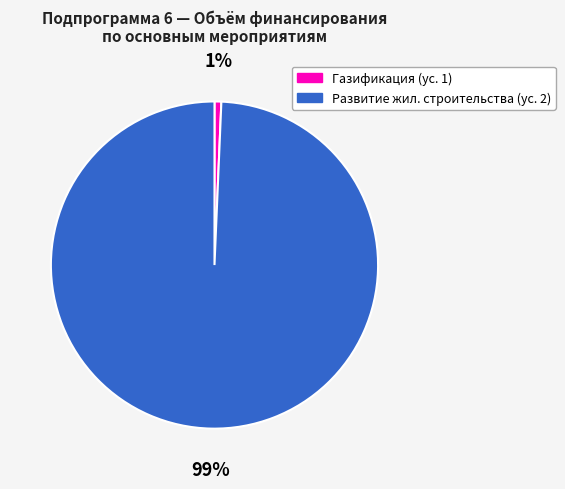

What percentage is the Газификация (ус. 1) slice, to the nearest percent?

1%